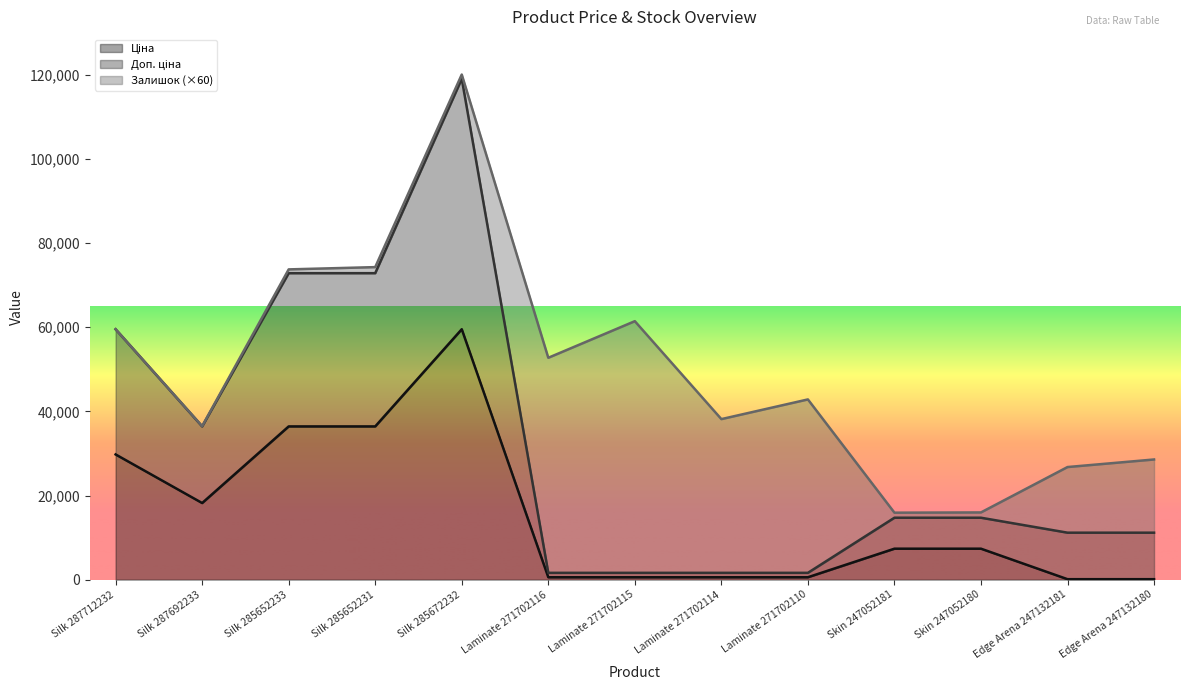

What is the greatest value displayed?

119045.9